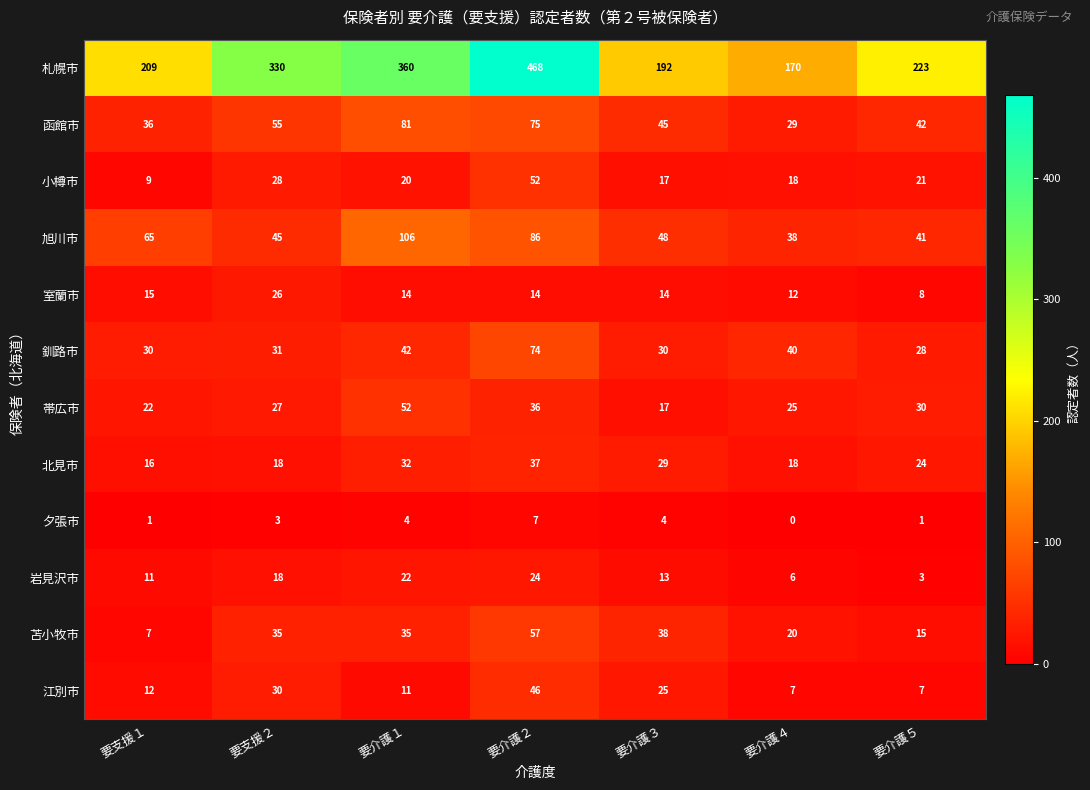

Read the 旭川市 value at 要介護５, to the nearest 10.

40